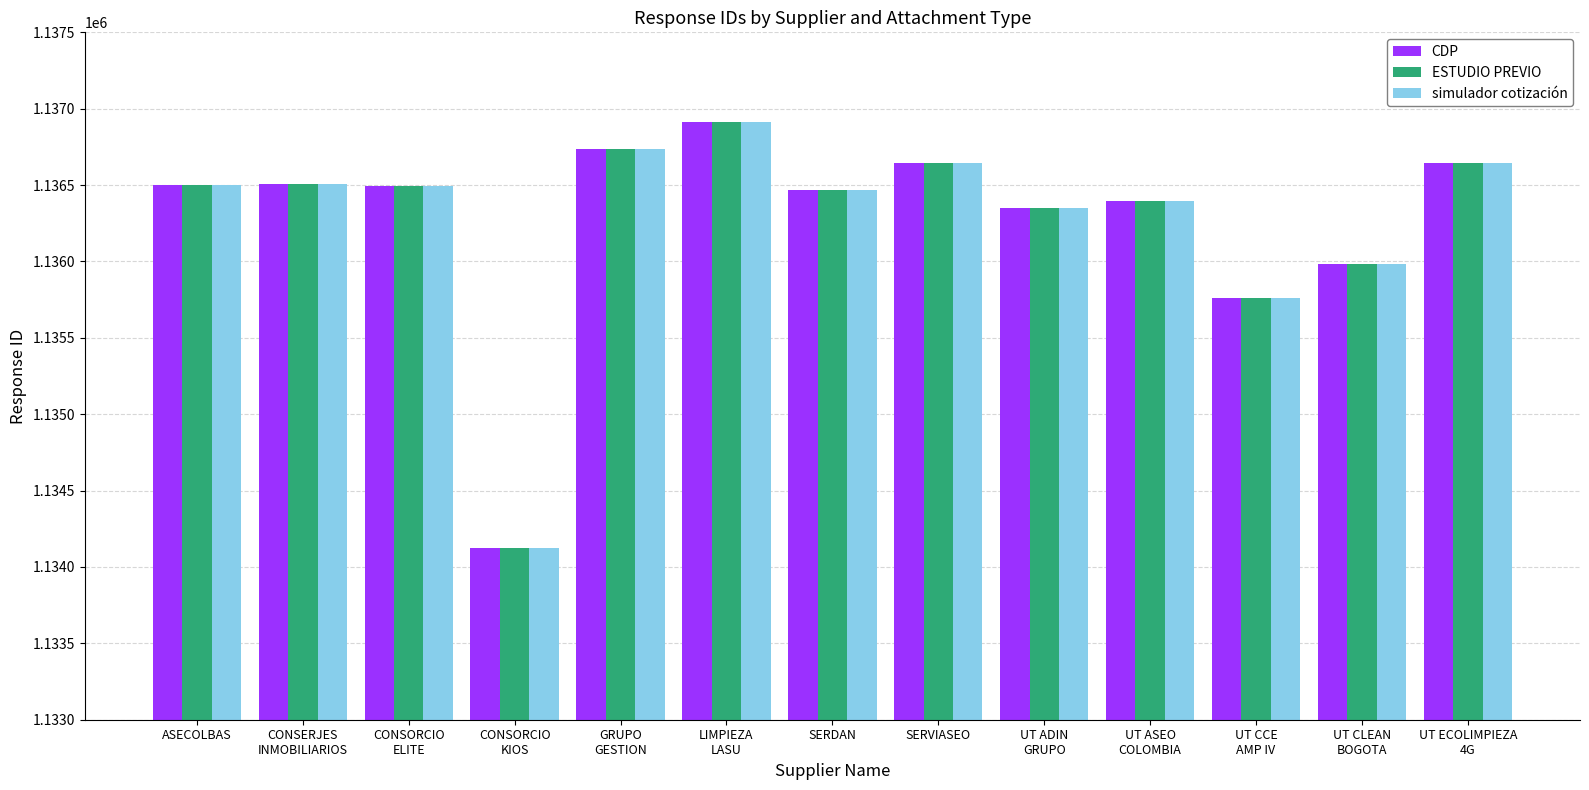

What is the difference between the second highest and second lowest values in the ESTUDIO PREVIO series?

970